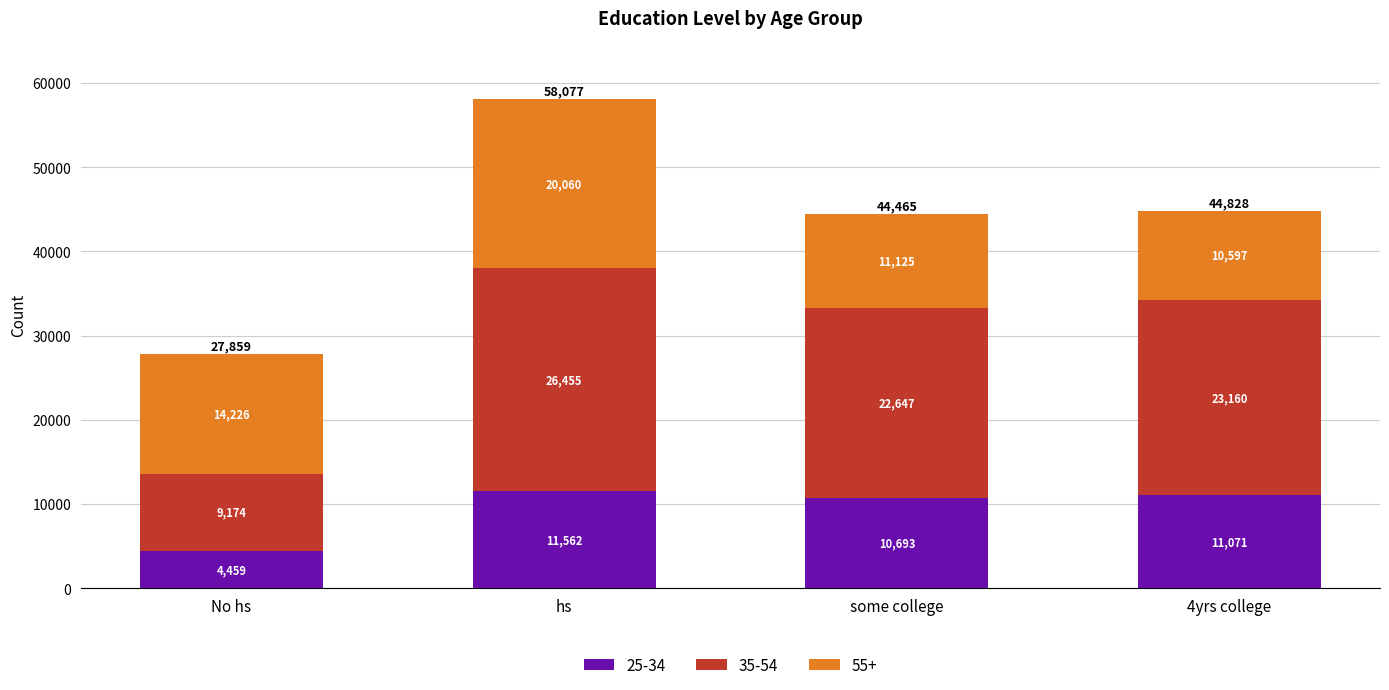

True or false: 25-34 has a value of 11071 at 4yrs college.

True